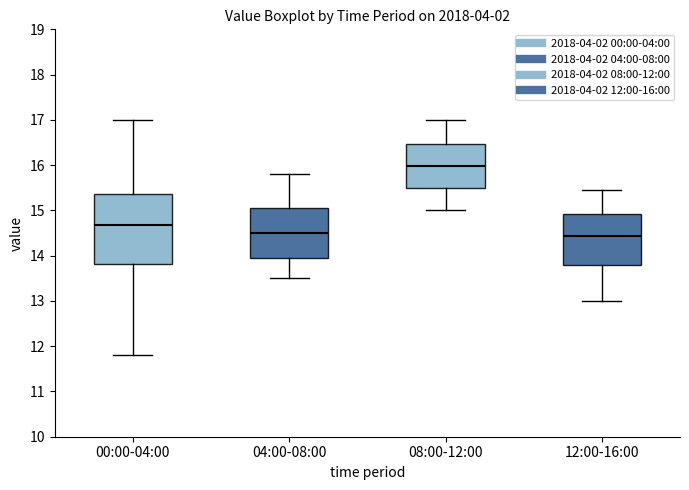

Which box has the highest median line?

08:00-12:00